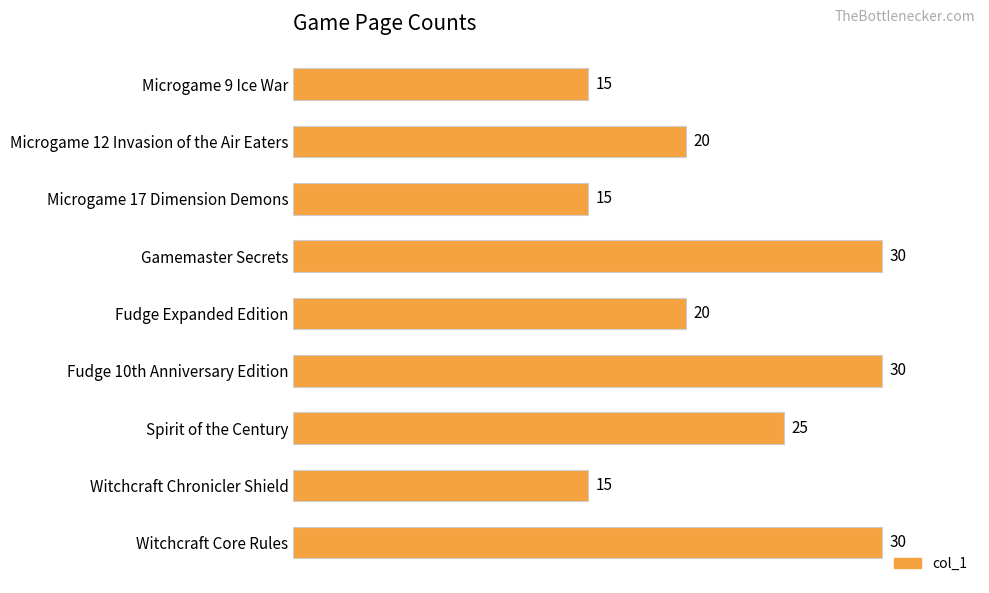

What is the minimum value shown in the chart?

15